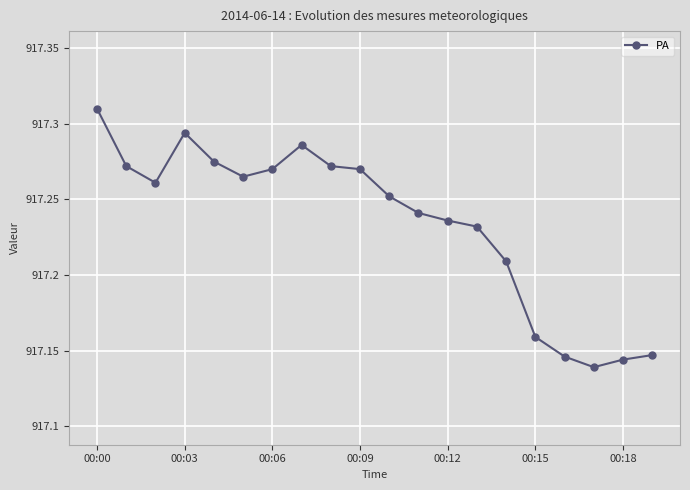

True or false: the data has more than 0 interior local peaks.

True